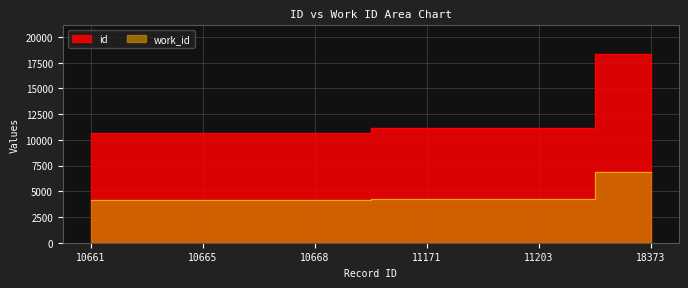

Which series has the widest spread of values?

id